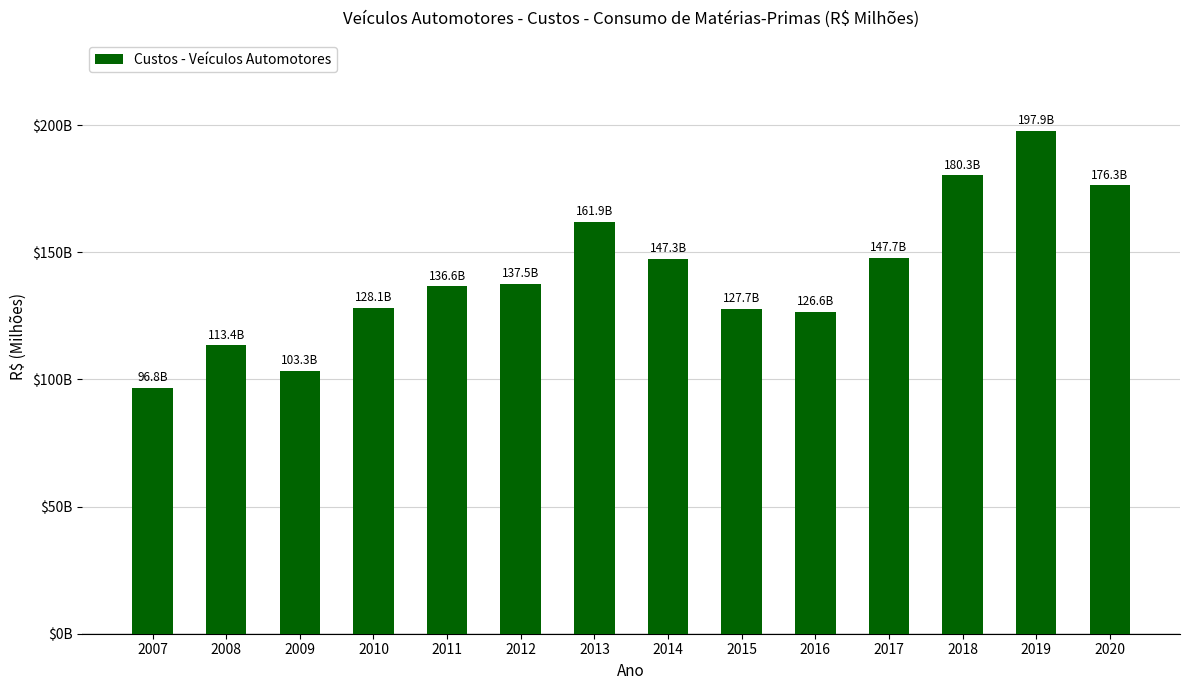

Does the chart contain any negative values?

No